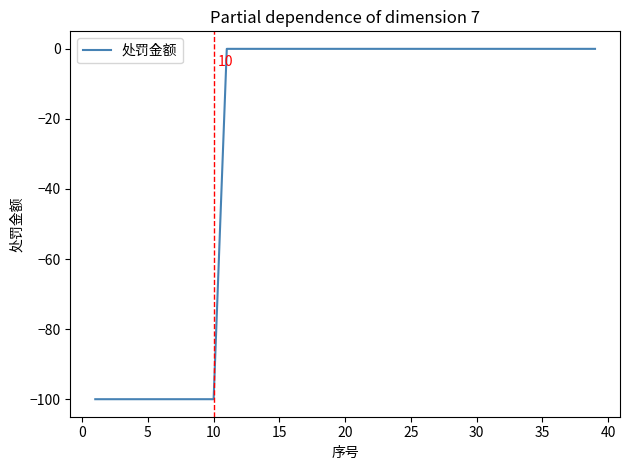

What is the smallest value displayed?

-100